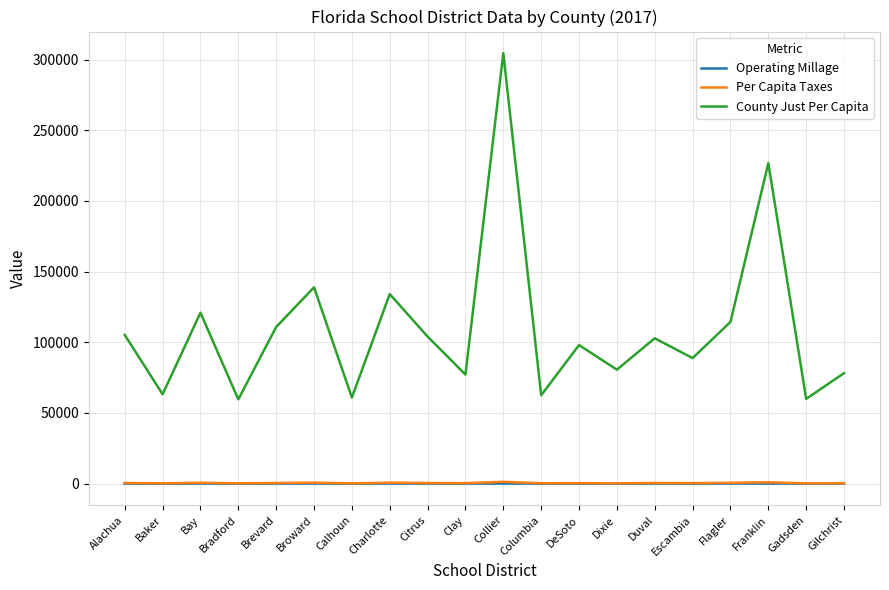

The value of County Just Per Capita at Gadsden is 59924.8. True or false?

True